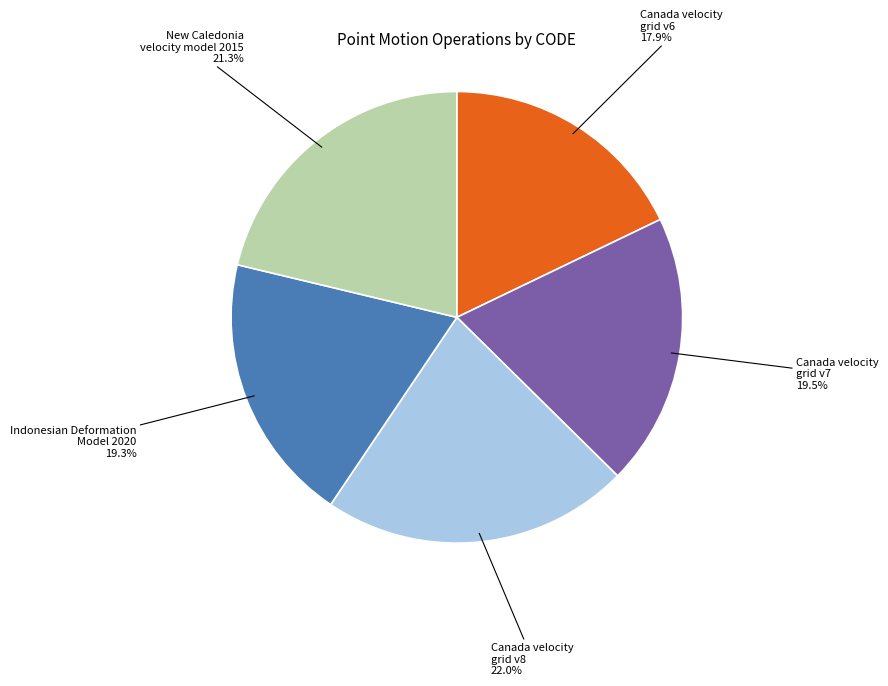

Does Canada velocity grid v7 represent more than half of the total?

No